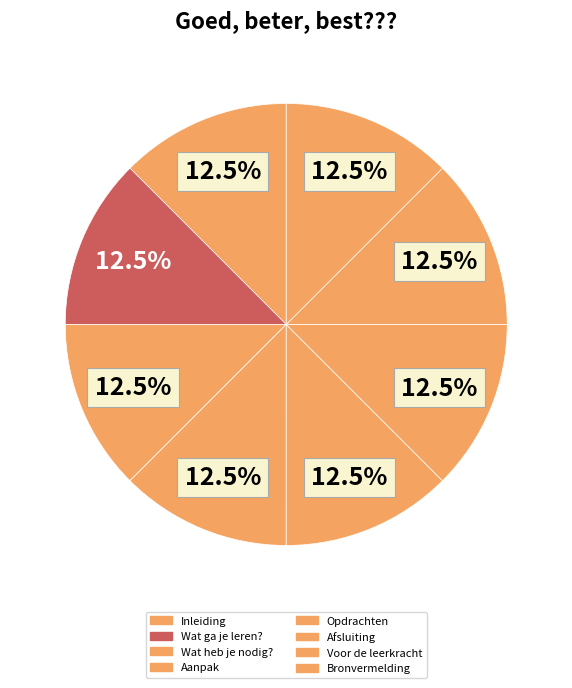

What percentage do Wat heb je nodig? and Opdrachten together represent?

25.0%